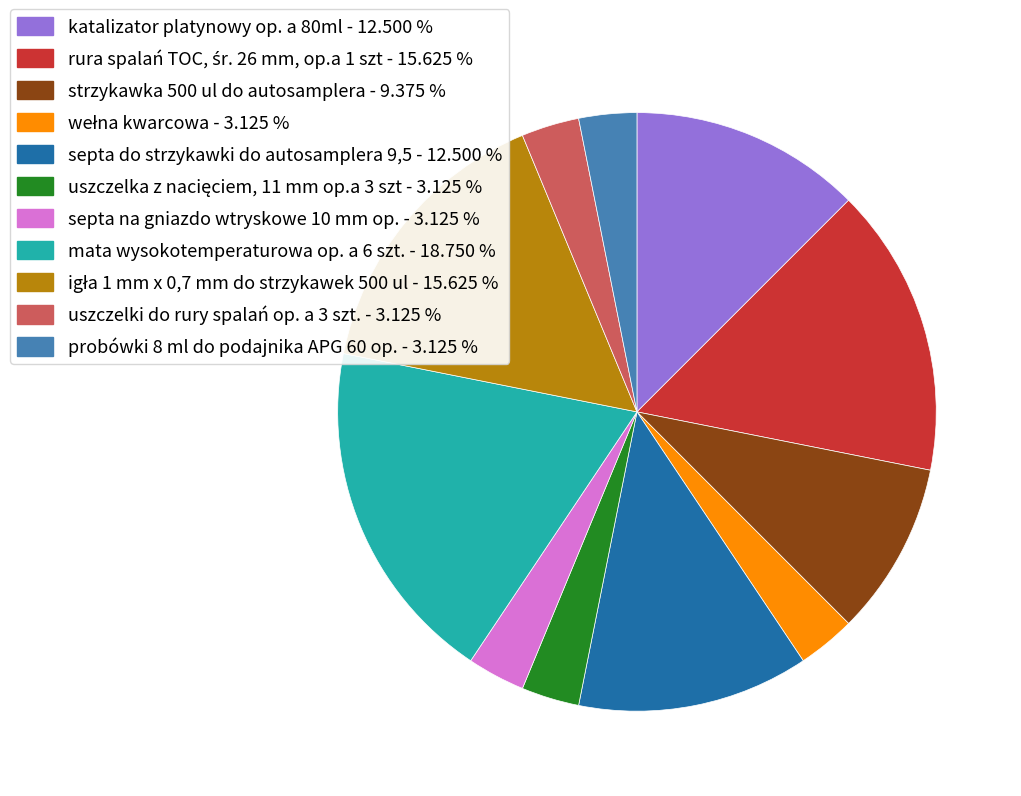

Do septa na gniazdo wtryskowe 10 mm op. and strzykawka 500 ul do autosamplera together represent more than half of the pie?

No